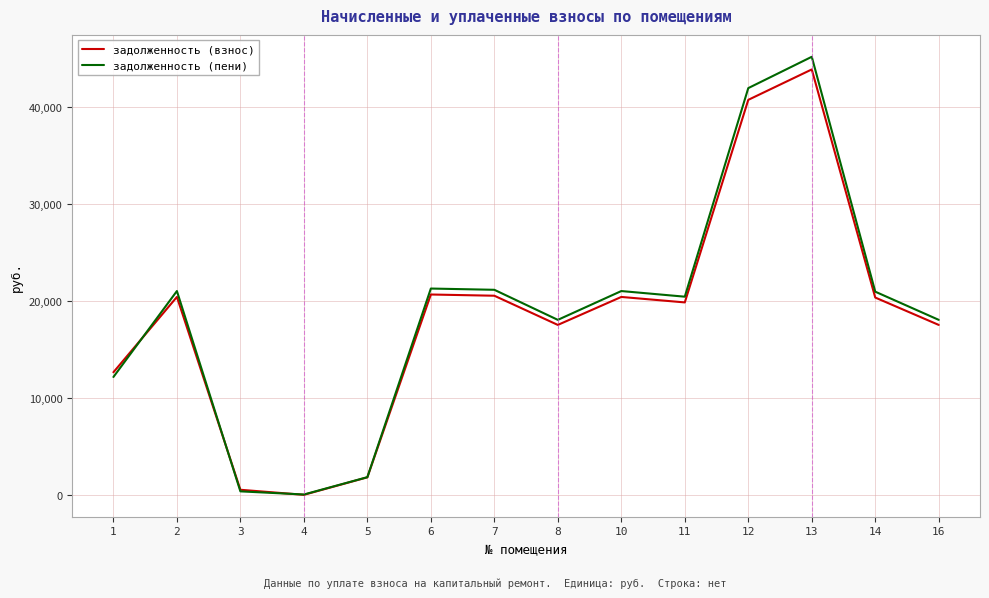

What is the difference between the maximum and minimum values in the задолженность (пени) series?

45056.5